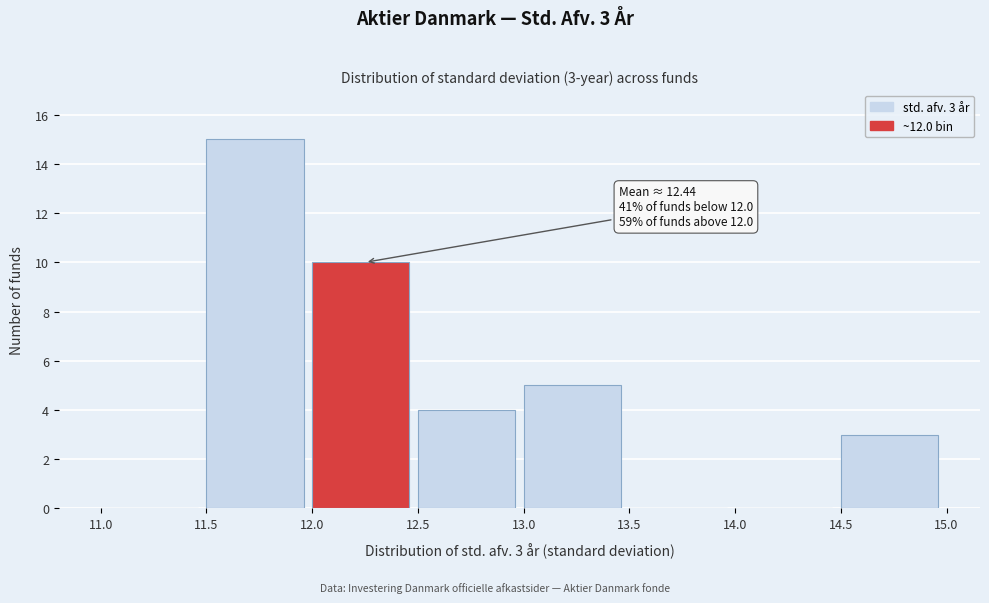

Over which range of the x-axis is the bar tallest?

11.5 to 12.0